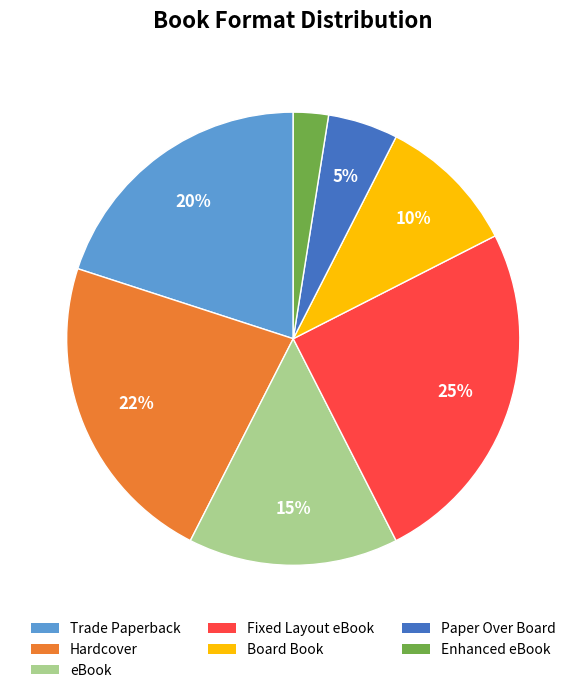

Do Board Book and Hardcover together represent more than half of the pie?

No